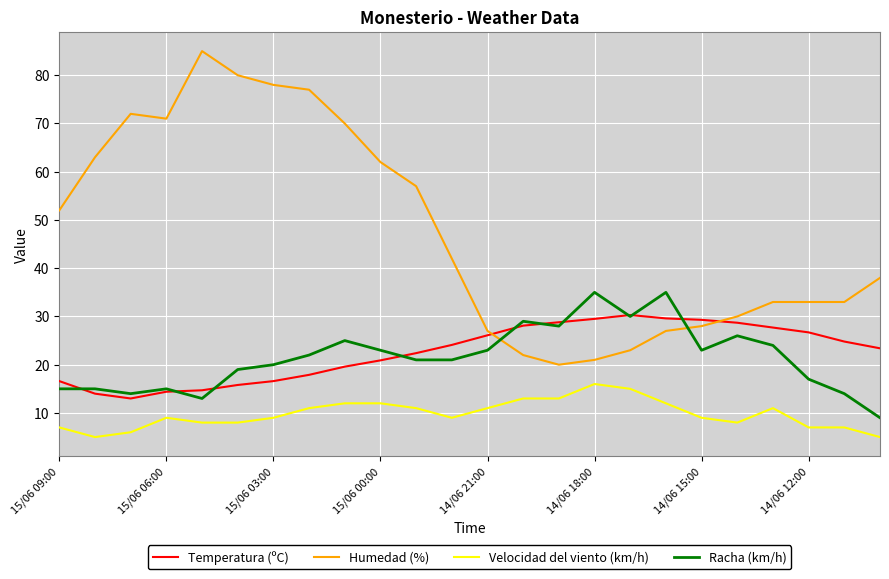

How many lines are shown in the chart?

4